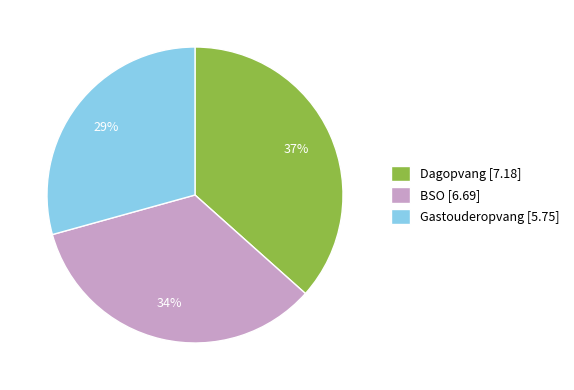

Combined, do BSO and Dagopvang account for over 50%?

Yes